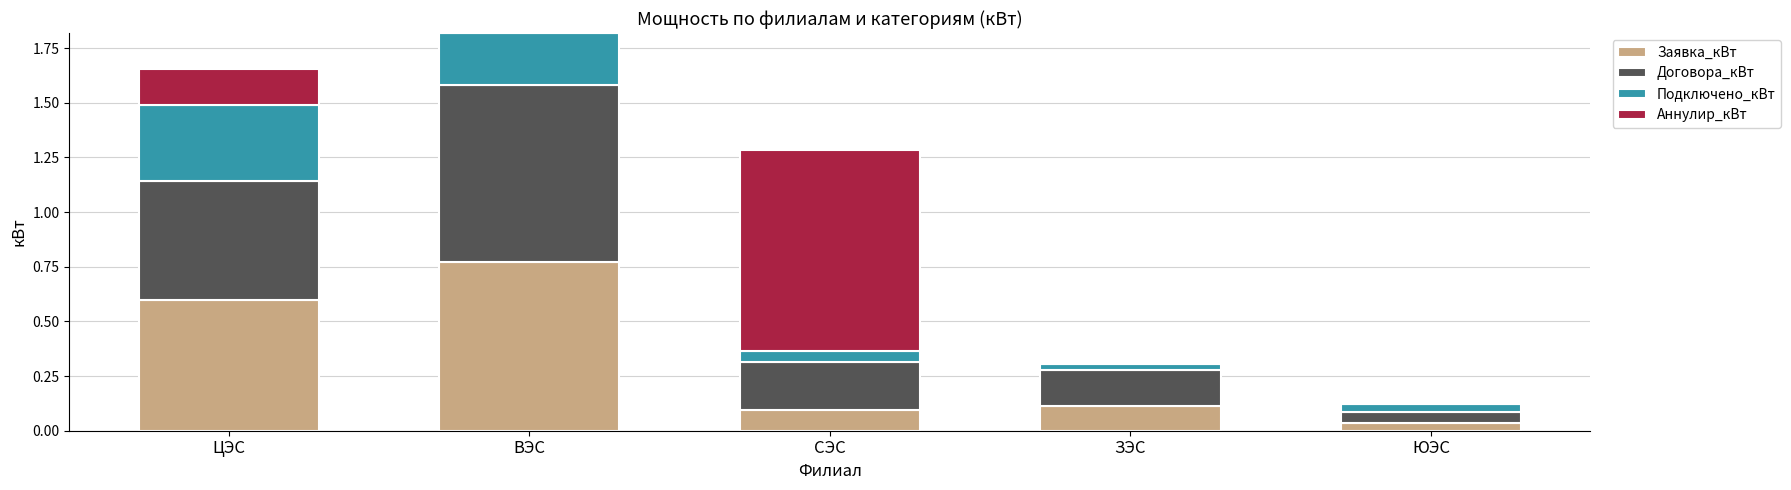

What are all the series names shown in the legend?

Заявка_кВт, Договора_кВт, Подключено_кВт, Аннулир_кВт